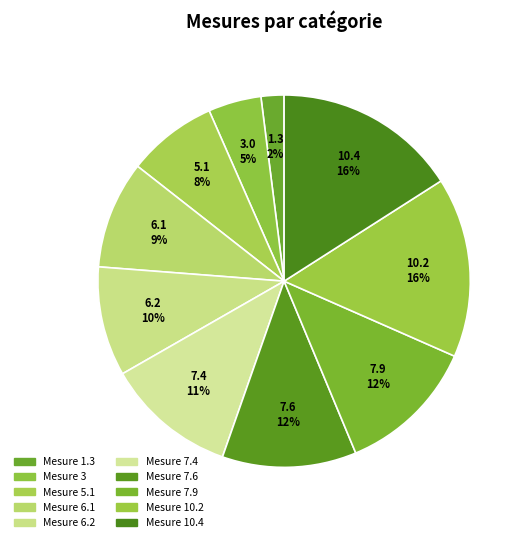

How many segments does this pie chart have?

10